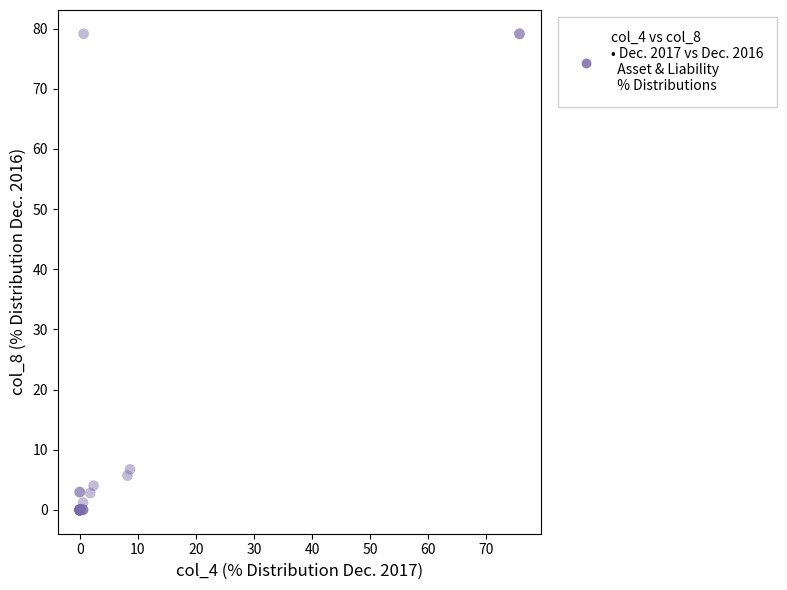

What Y value in the scatter plot is closest to 39?

6.7